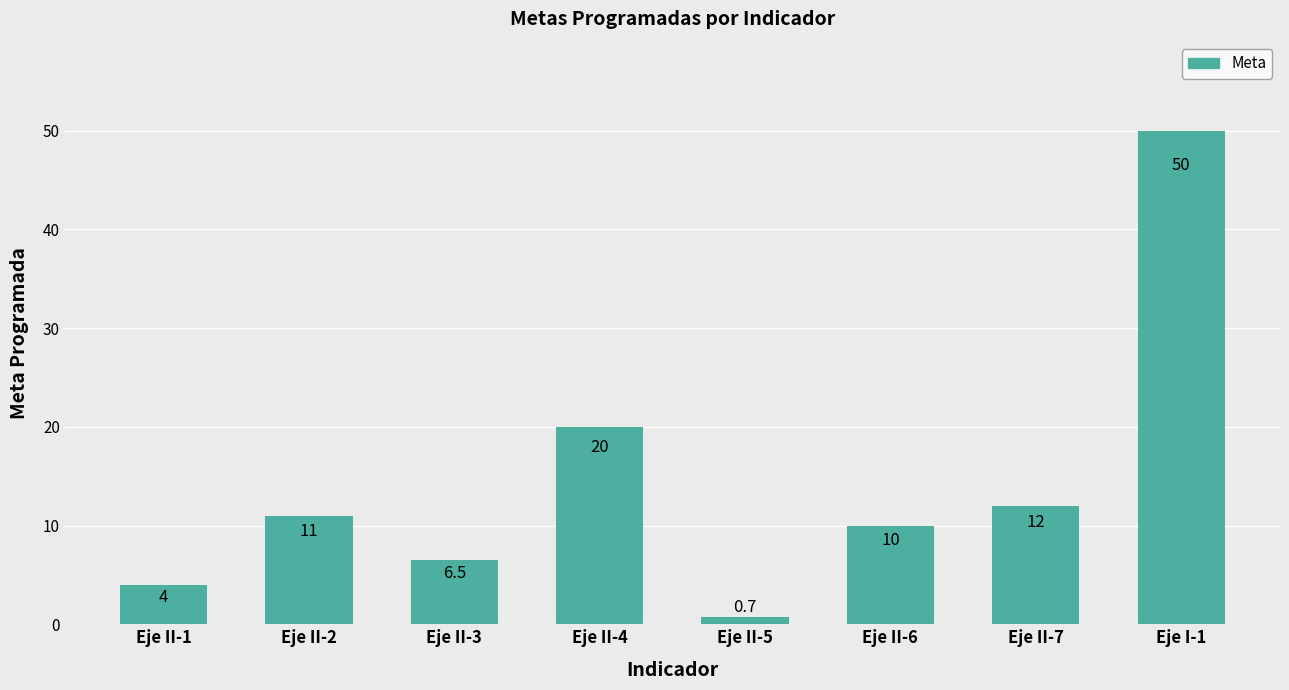

What is the sum of all values?

114.2